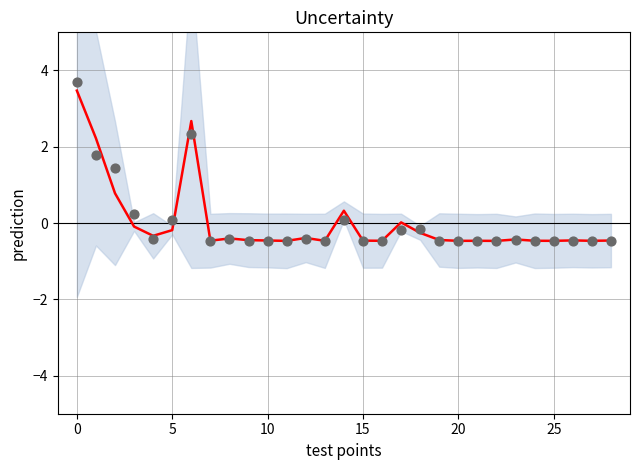

Which series has the largest Y range (max minus min)?

observations